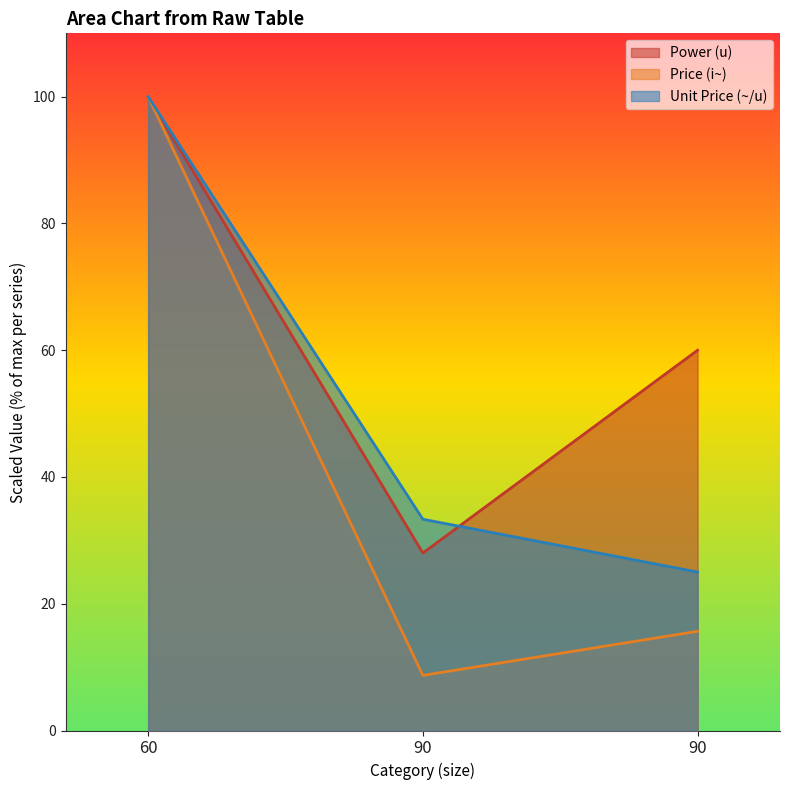

Where is Unit Price (~/u) nearest to the value 62?

90